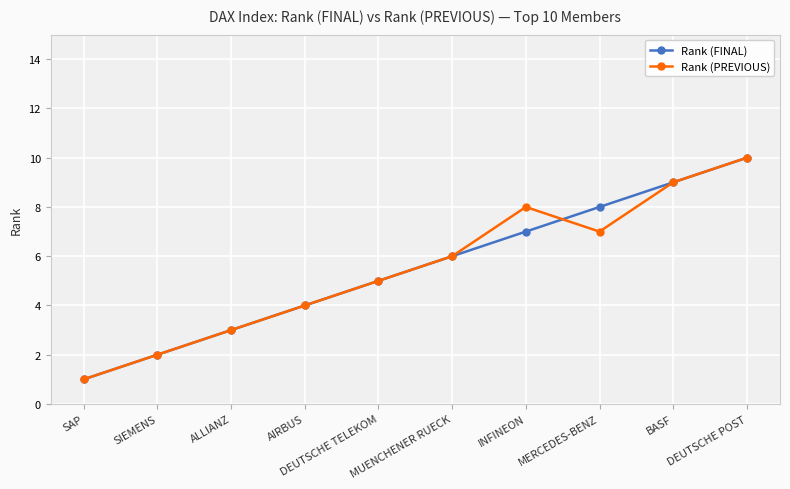

Does the chart have visible grid lines?

Yes